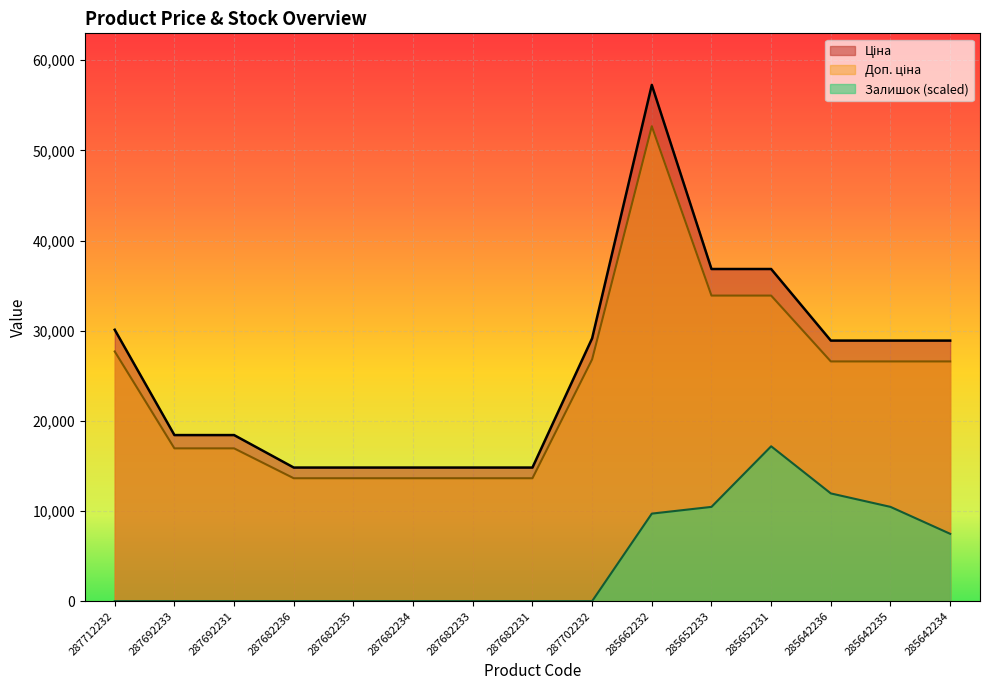

True or false: Доп. ціна and Ціна intersect in this chart.

False